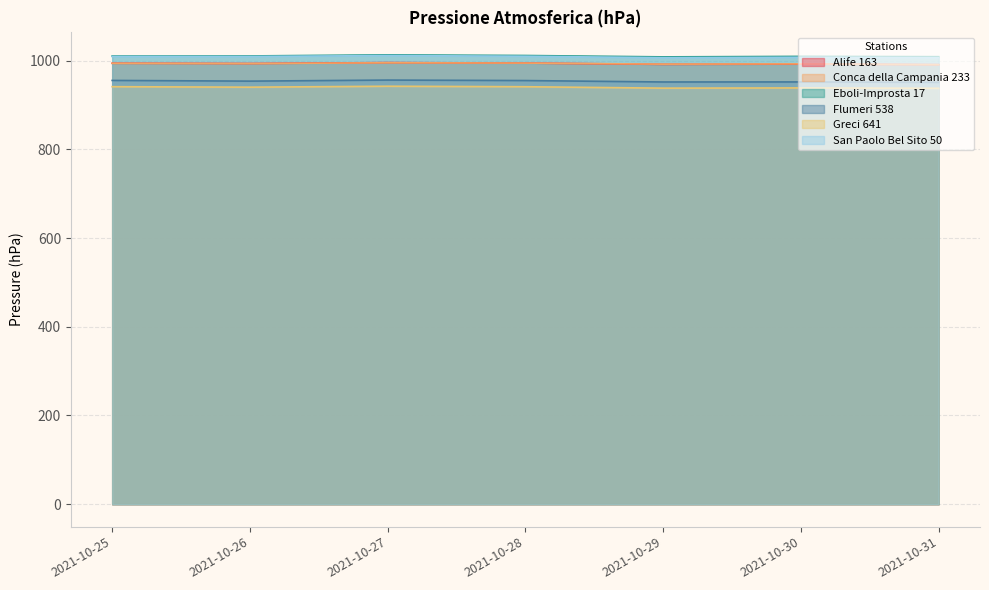

At which label is Flumeri 538 closest to 953?

2021-10-26